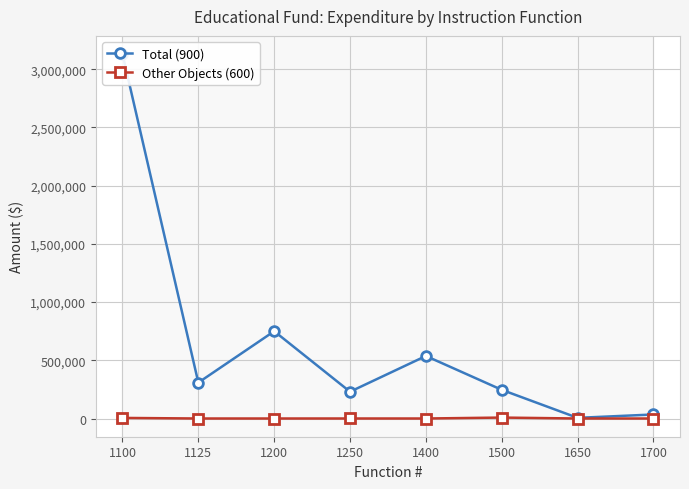

In Total (900), how many points are higher than both neighbors (excluding endpoints)?

2